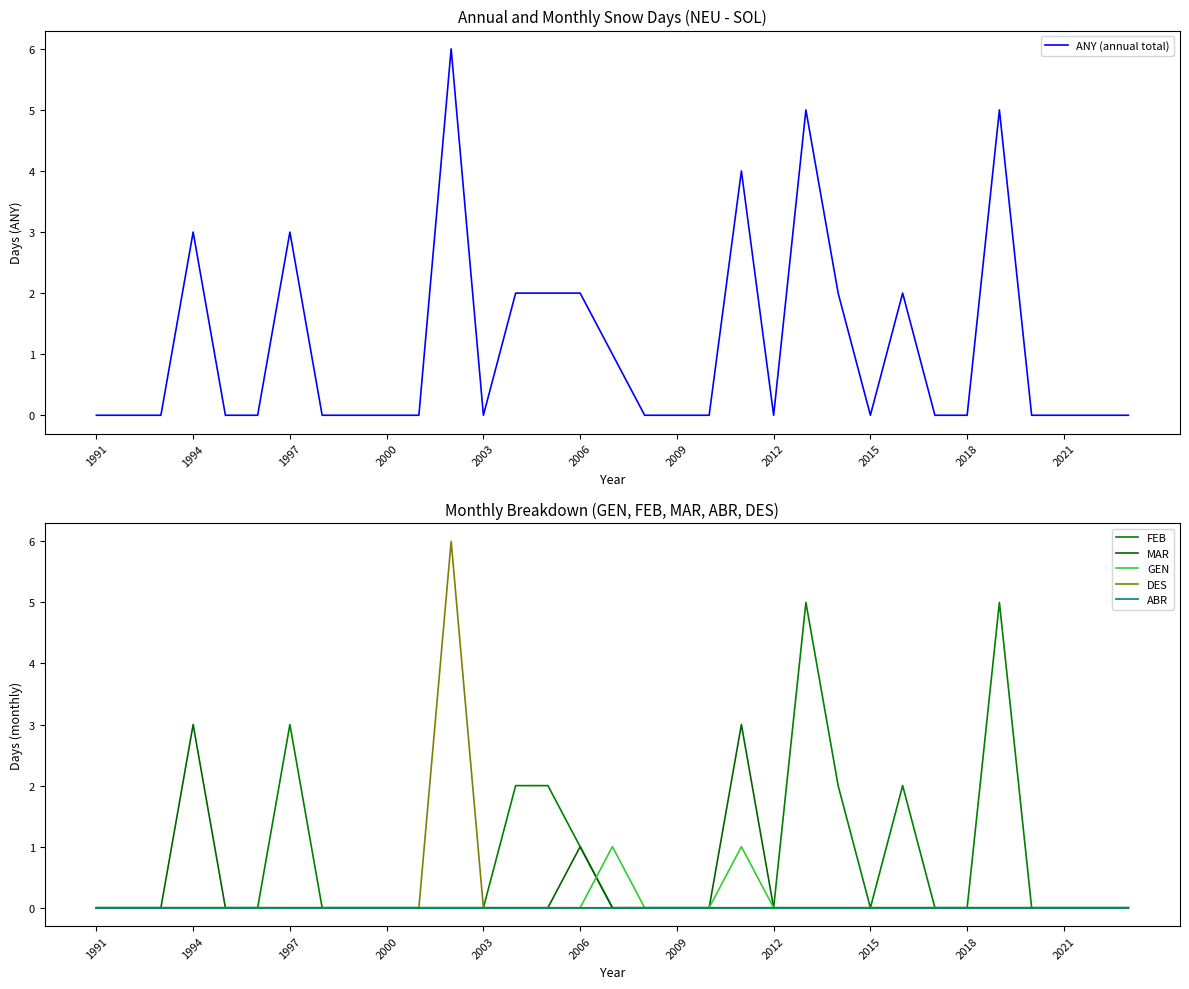

Is it true that GEN equals 0 at 11?

True